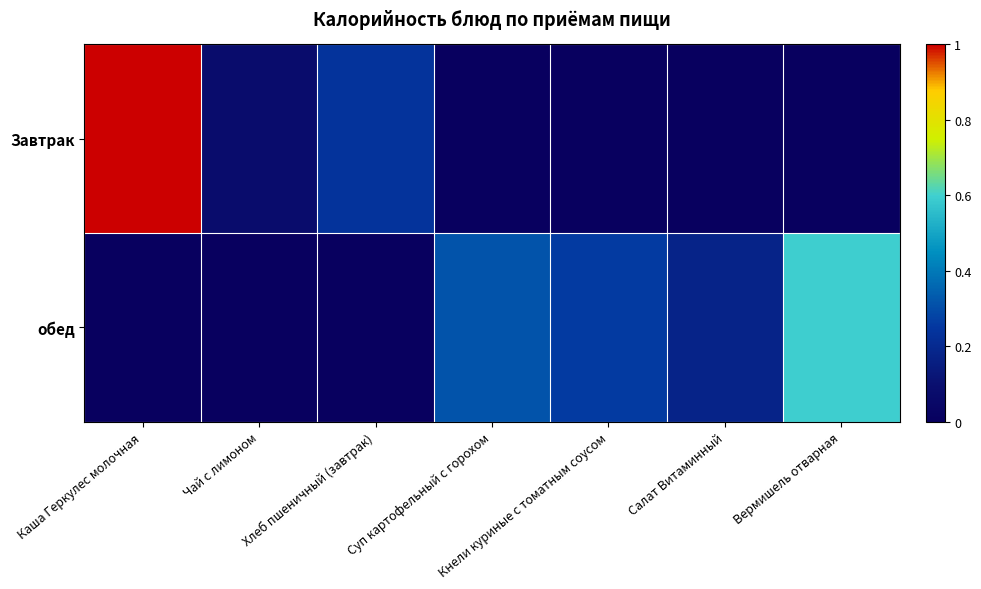

What is the greatest value displayed?

1.0